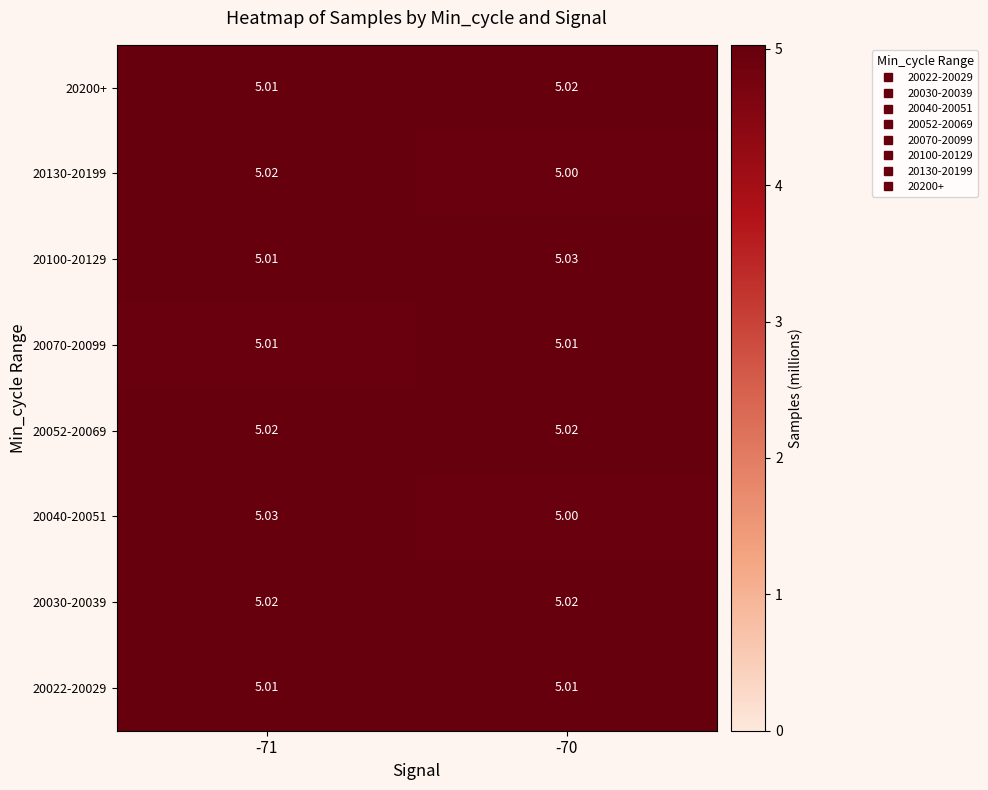

Is the value of 20030-20039 at -71 greater than the value of 20040-20051 at -70?

Yes